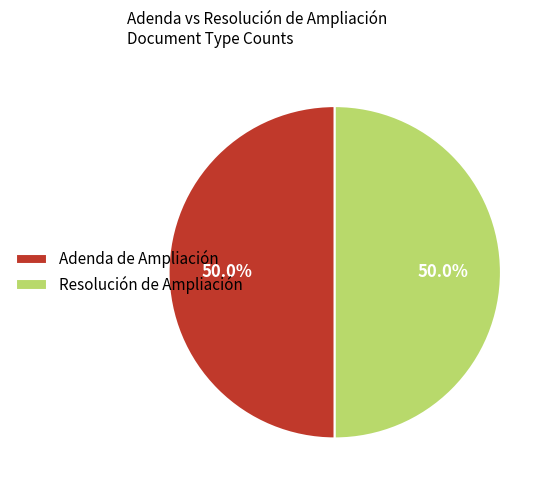

What is the ratio of the value at Resolución de Ampliación to the value at Adenda de Ampliación?

1.0